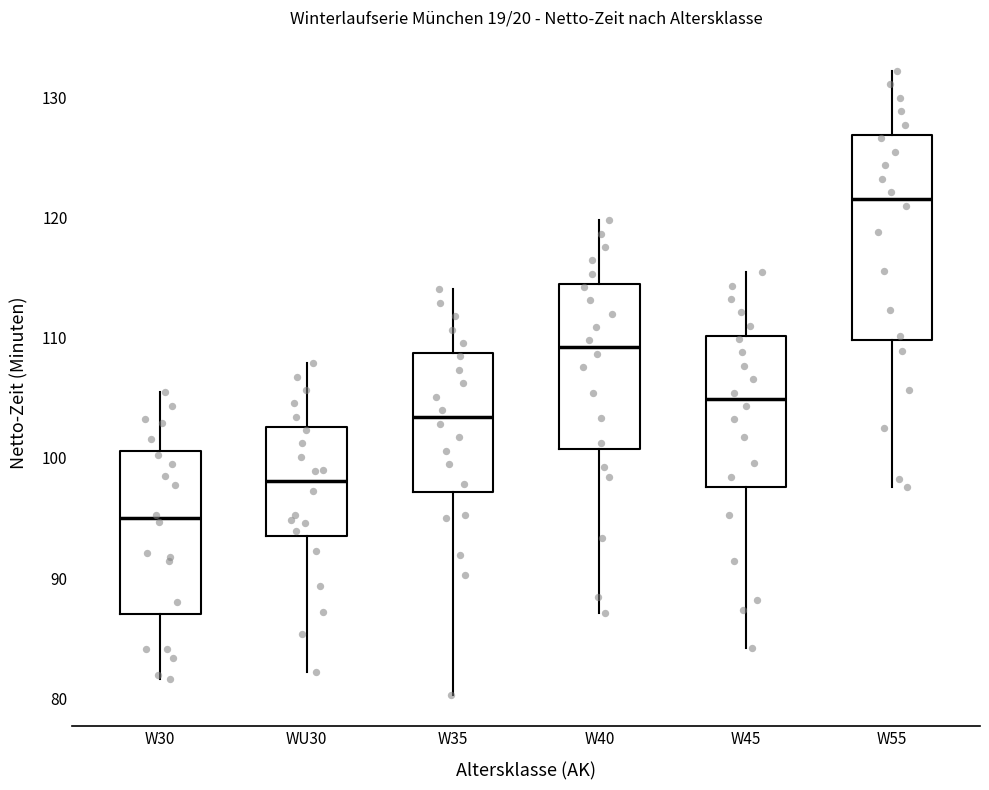

Which box's median line is the lowest?

W30